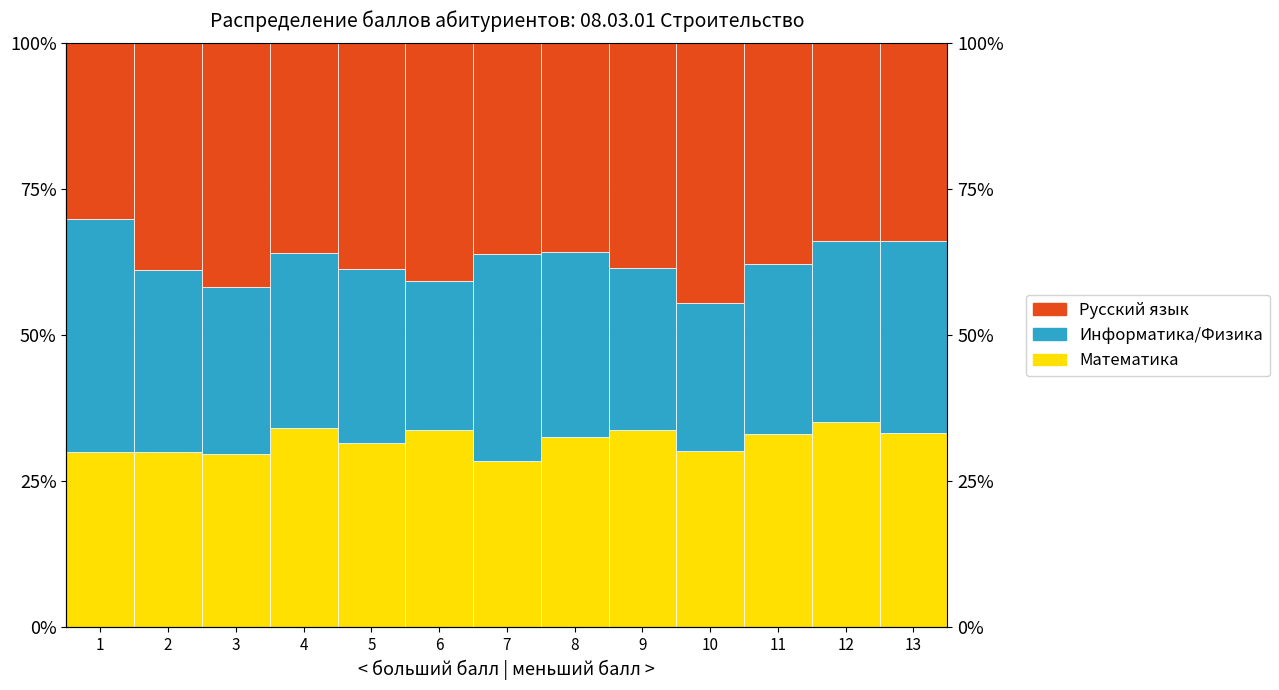

Count the number of categories in the chart.

13